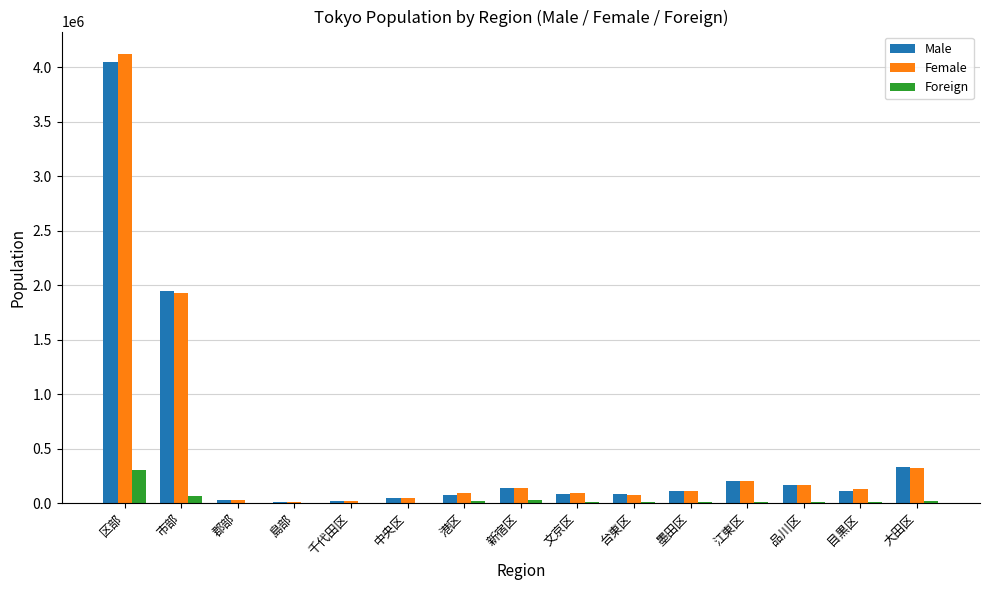

Which category has the highest value in the Male series?

区部